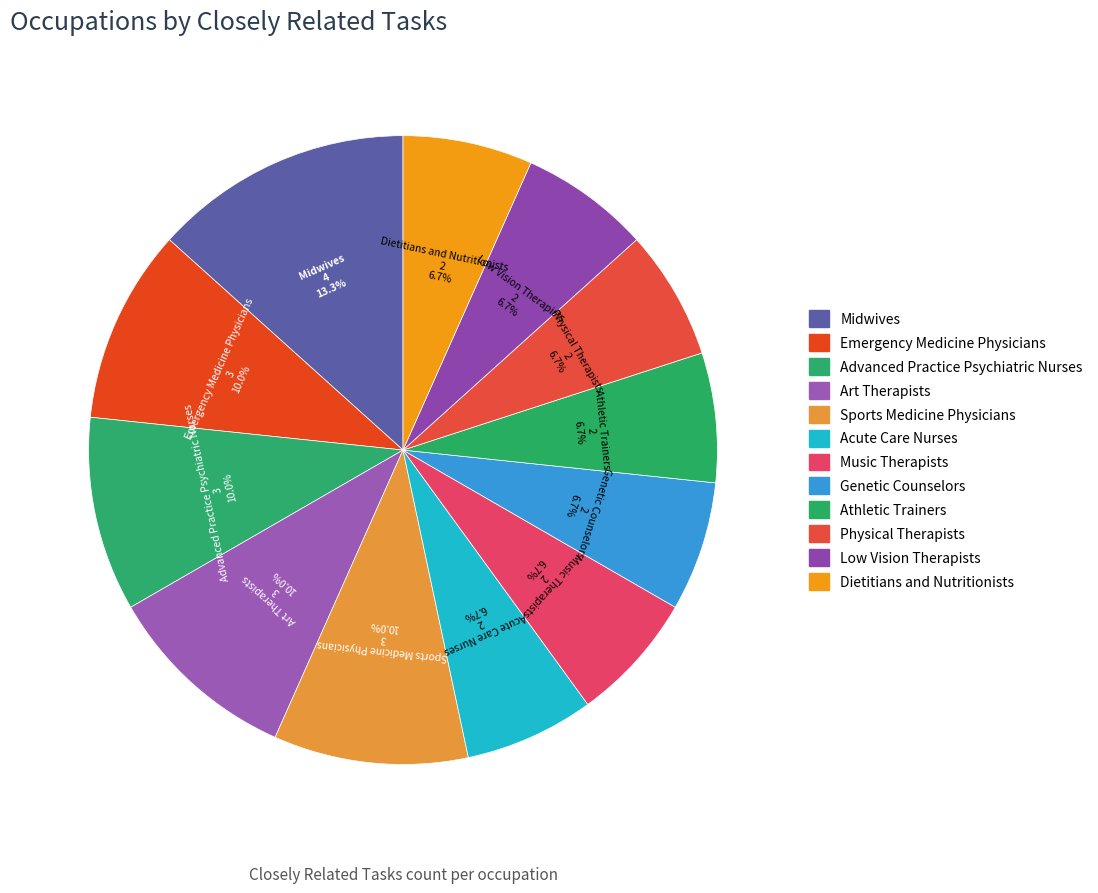

How many slices are in this pie chart?

12